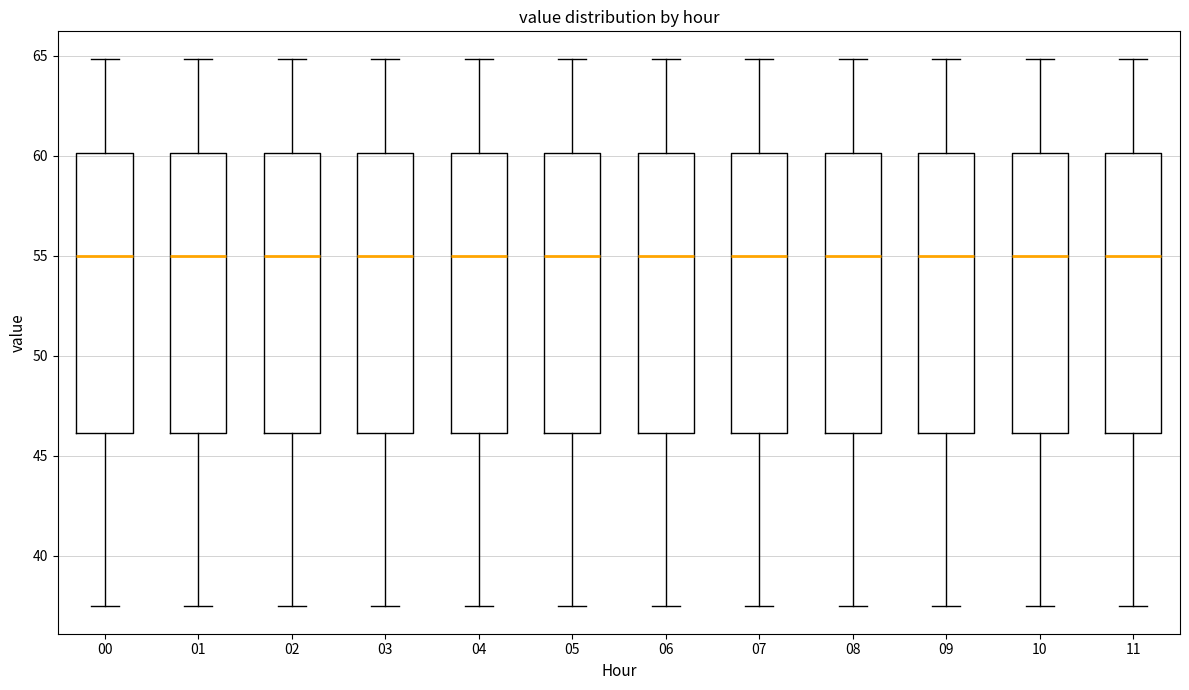

Reading left to right, read every box against the y-axis: the position of its median line, the range the box covers, and the ends of its whiskers. The values are not printed on the chart, so give them approximately, as read against the axis.

00: median 55.0, box 46.0 to 60.0, whiskers 37.5 to 65.0
01: median 55.0, box 46.0 to 60.0, whiskers 37.5 to 65.0
02: median 55.0, box 46.0 to 60.0, whiskers 37.5 to 65.0
03: median 55.0, box 46.0 to 60.0, whiskers 37.5 to 65.0
04: median 55.0, box 46.0 to 60.0, whiskers 37.5 to 65.0
05: median 55.0, box 46.0 to 60.0, whiskers 37.5 to 65.0
06: median 55.0, box 46.0 to 60.0, whiskers 37.5 to 65.0
07: median 55.0, box 46.0 to 60.0, whiskers 37.5 to 65.0
08: median 55.0, box 46.0 to 60.0, whiskers 37.5 to 65.0
09: median 55.0, box 46.0 to 60.0, whiskers 37.5 to 65.0
10: median 55.0, box 46.0 to 60.0, whiskers 37.5 to 65.0
11: median 55.0, box 46.0 to 60.0, whiskers 37.5 to 65.0